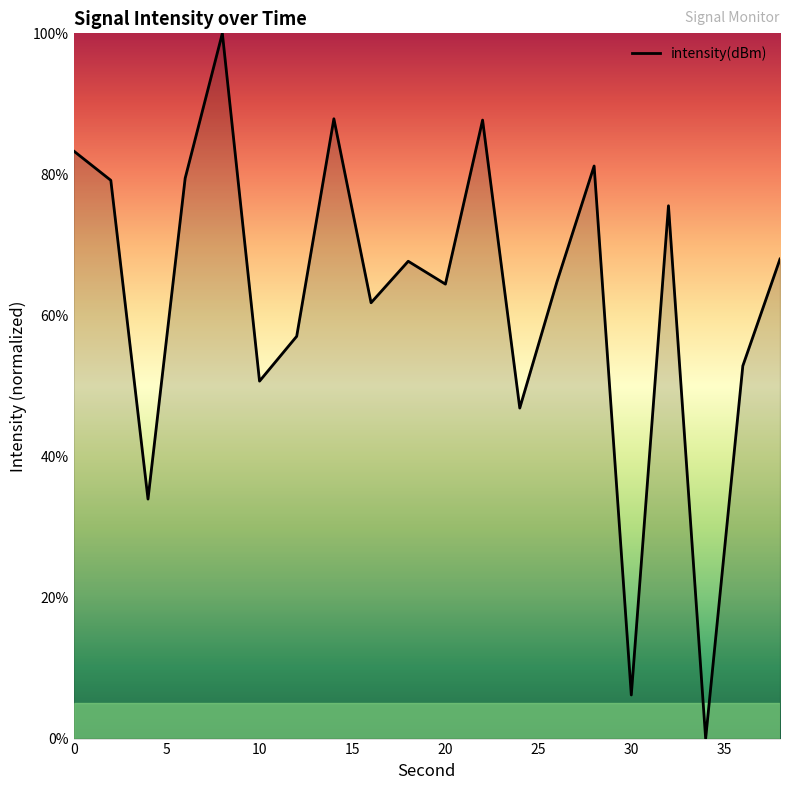

What is the maximum value shown in the chart?

100.0